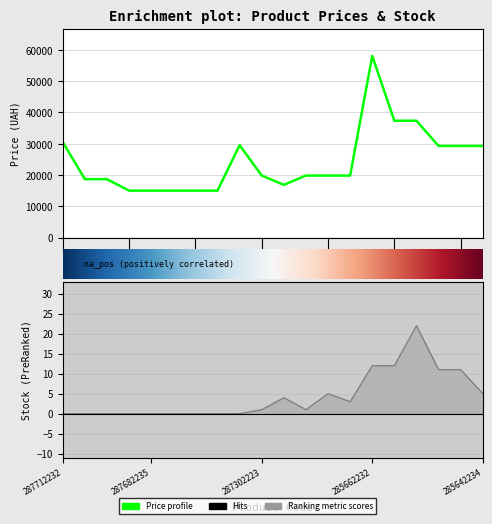

What is the spread (max minus min) of values at 285642234?

29289.9